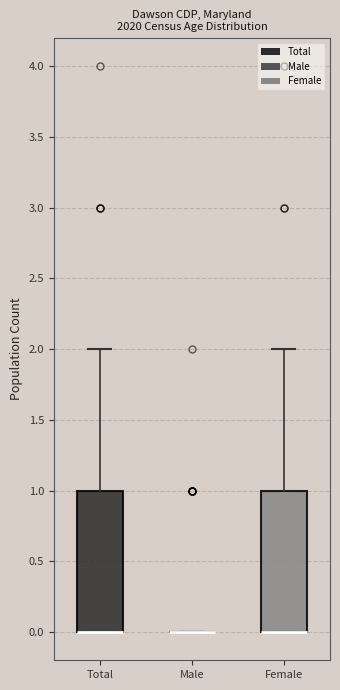

Reading left to right, transcribe this box plot: for each box, give where its median line is, the range the box spans, and where its two whiskers end, as read against the y-axis. The values are not printed on the chart, so give them approximately, as read against the axis.

Total: median 0 (drawn on the box's lower edge), box 0 to 1, whiskers 0 to 2
Male: box collapsed to a line at 0, whiskers 0 to 0
Female: median 0 (drawn on the box's lower edge), box 0 to 1, whiskers 0 to 2